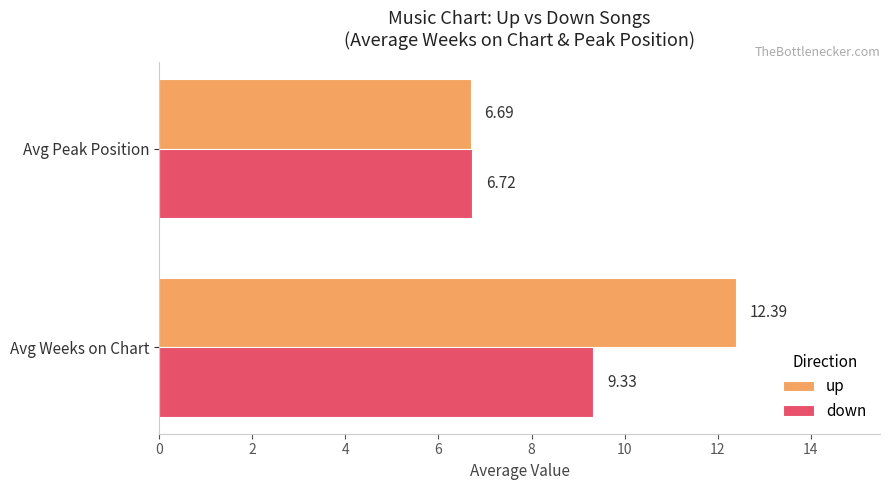

What is the minimum value shown in the chart?

6.7